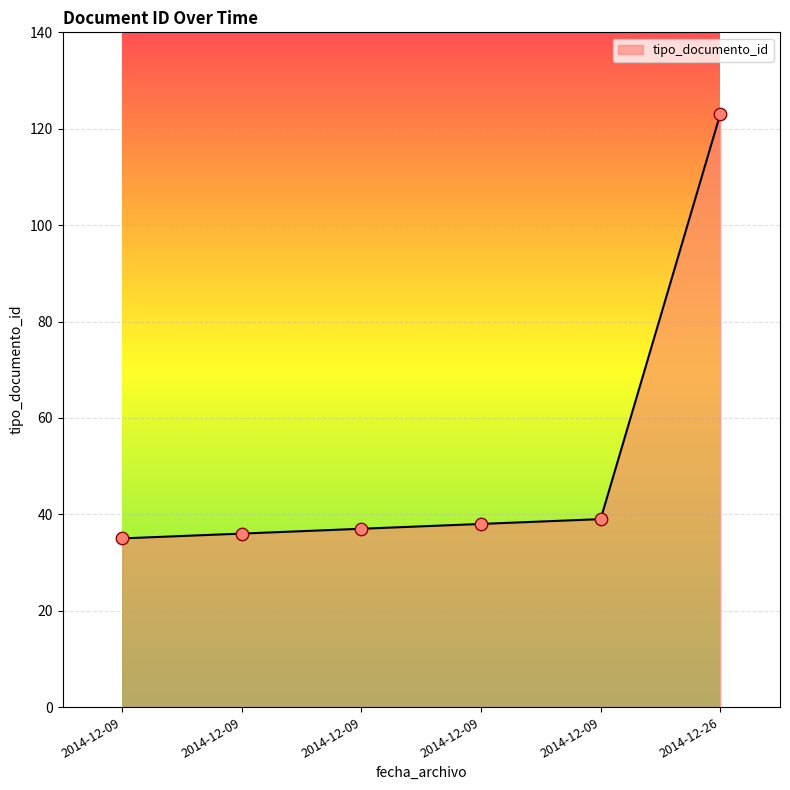

Which has a higher value, 2014-12-09 or 2014-12-26?

2014-12-26